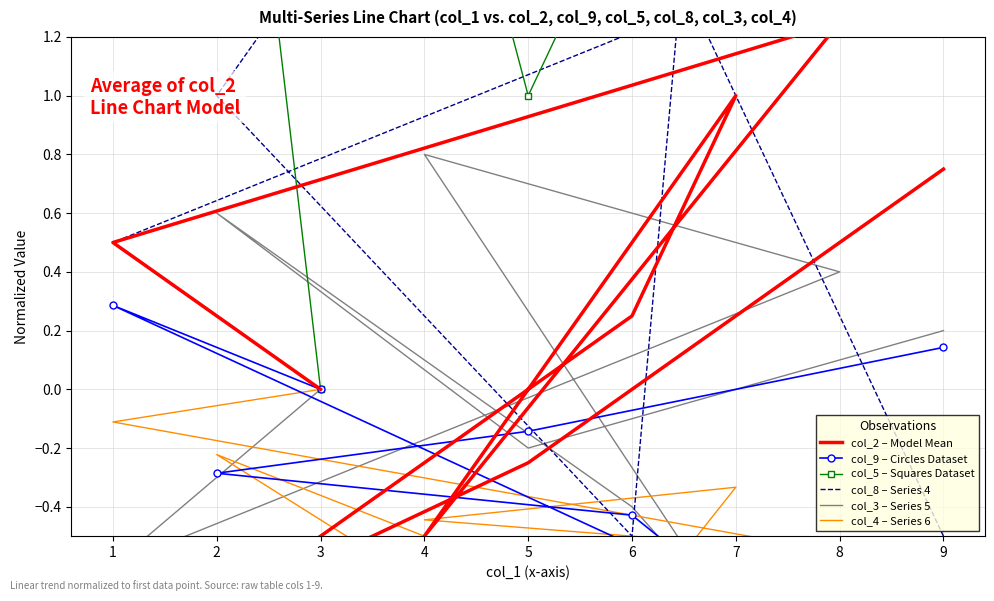

Count the number of categories in the chart.

9